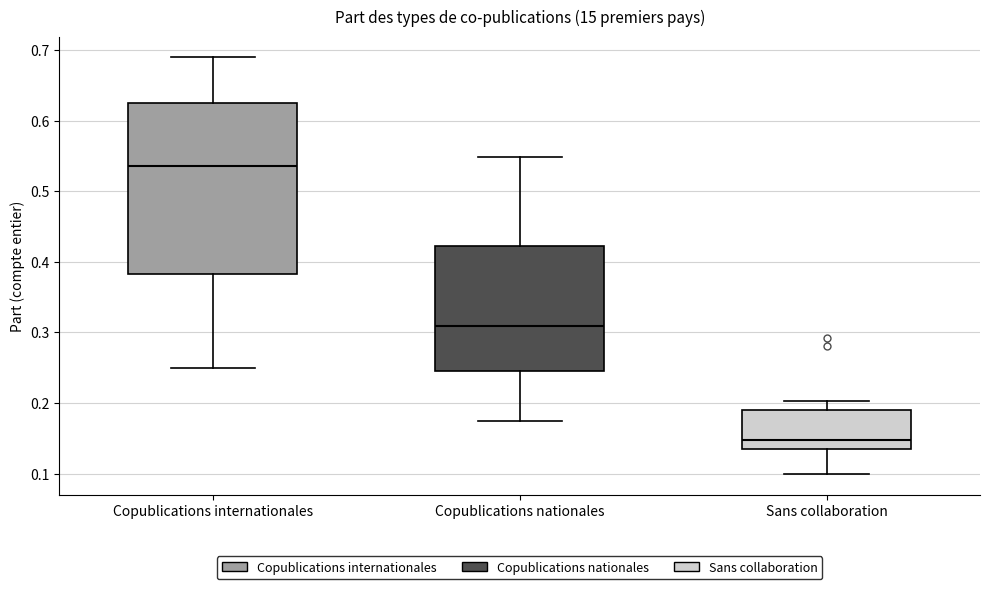

Reading left to right, read every box against the y-axis: the position of its median line, the range the box covers, and the ends of its whiskers. The values are not printed on the chart, so give them approximately, as read against the axis.

Copublications internationales: median 0.54, box 0.38 to 0.62, whiskers 0.25 to 0.69
Copublications nationales: median 0.31, box 0.25 to 0.42, whiskers 0.17 to 0.55
Sans collaboration: median 0.15, box 0.13 to 0.19, whiskers 0.10 to 0.20